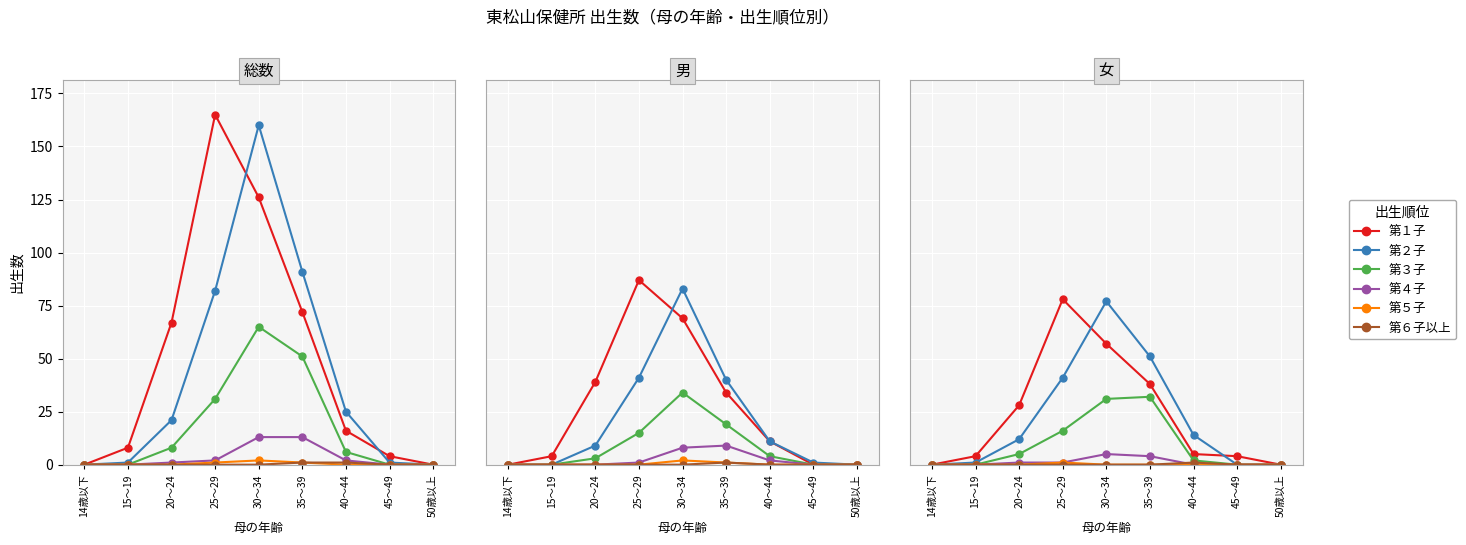

At 20～24, list the series in order from smallest to largest.

第５子, 第６子以上, 第４子, 第３子, 第２子, 第１子